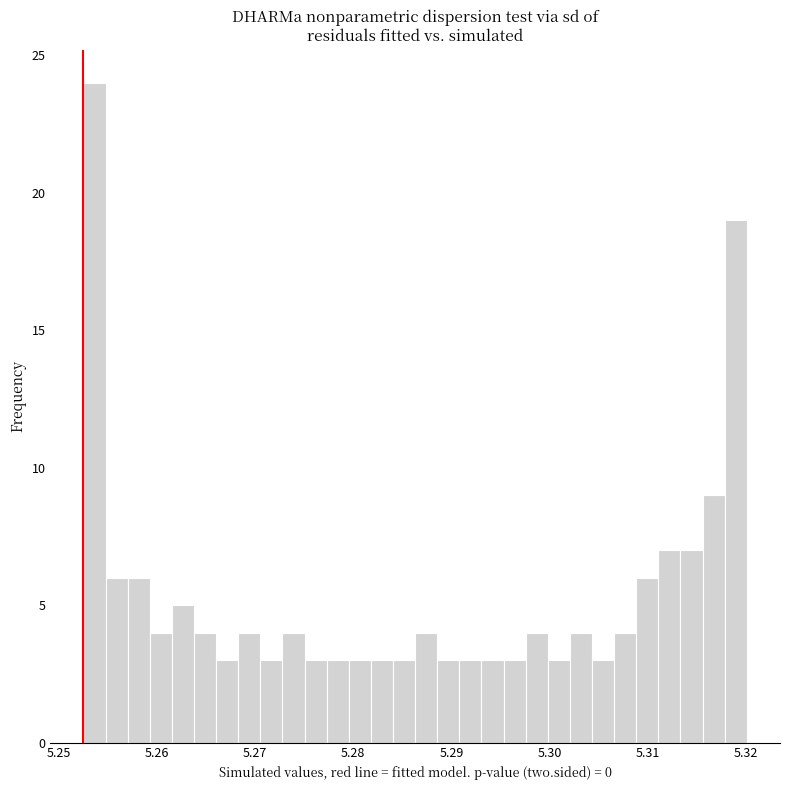

Read against the x-axis, roughly where is the centre of the tallest bar?

5.254